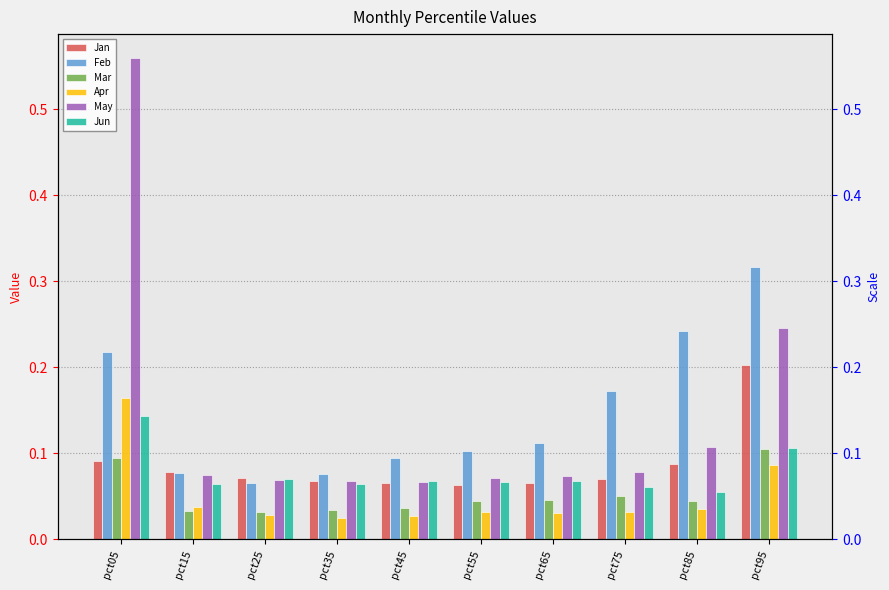

At which category is the sum across all series the highest?

pct05